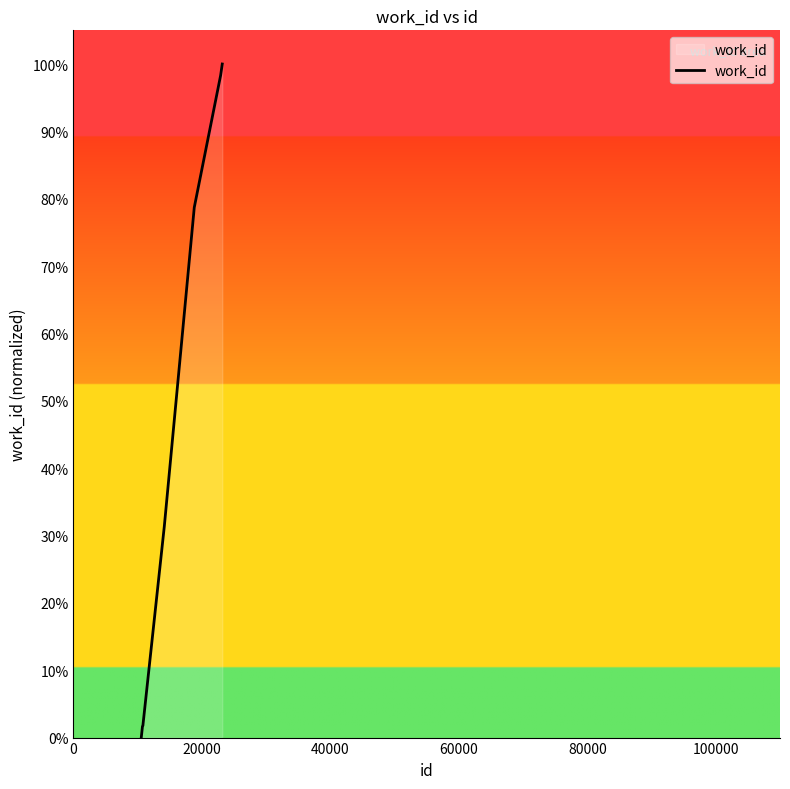

Is this an area chart (filled region under the line)?

Yes